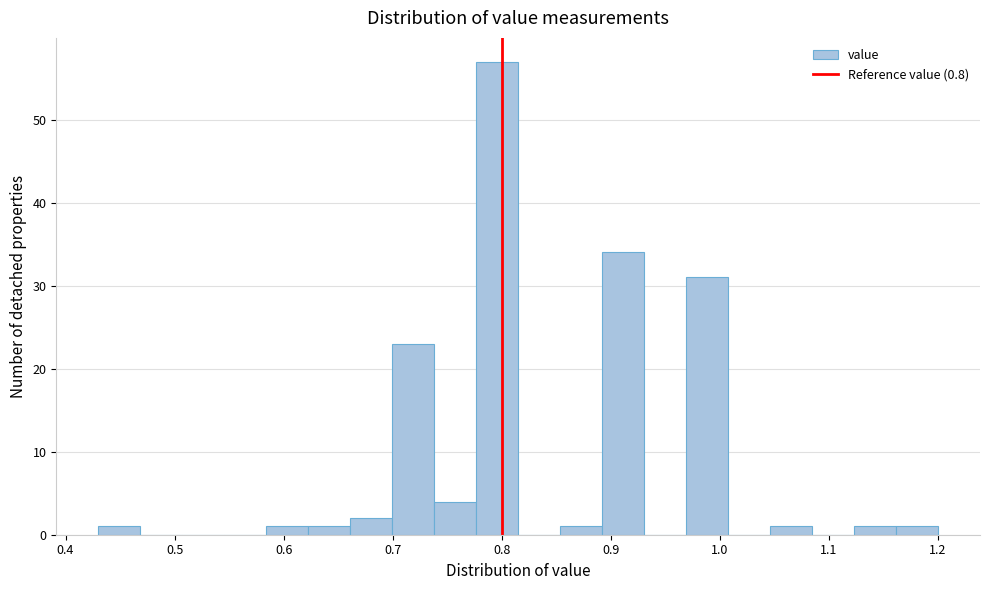

Read against the x-axis, roughly where is the centre of the tallest bar?

0.80